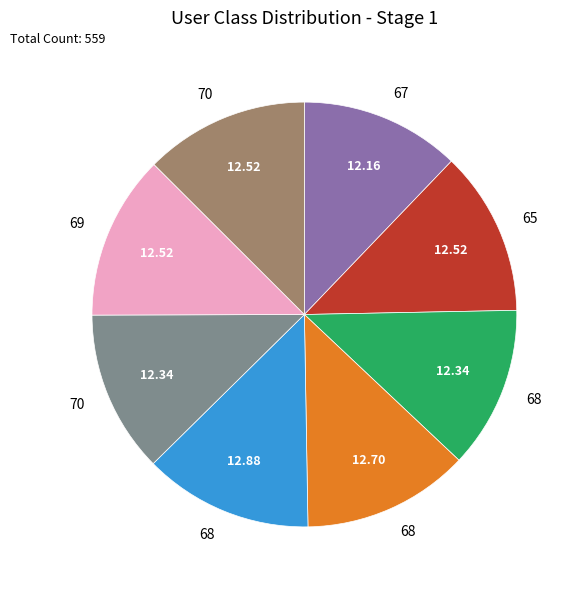

Is there a majority slice in this chart?

No